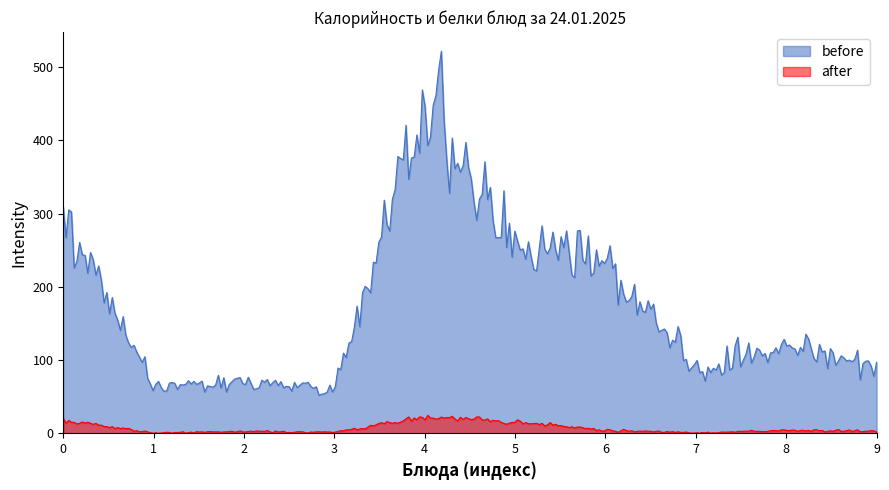

Which series has the largest range (max minus min)?

before